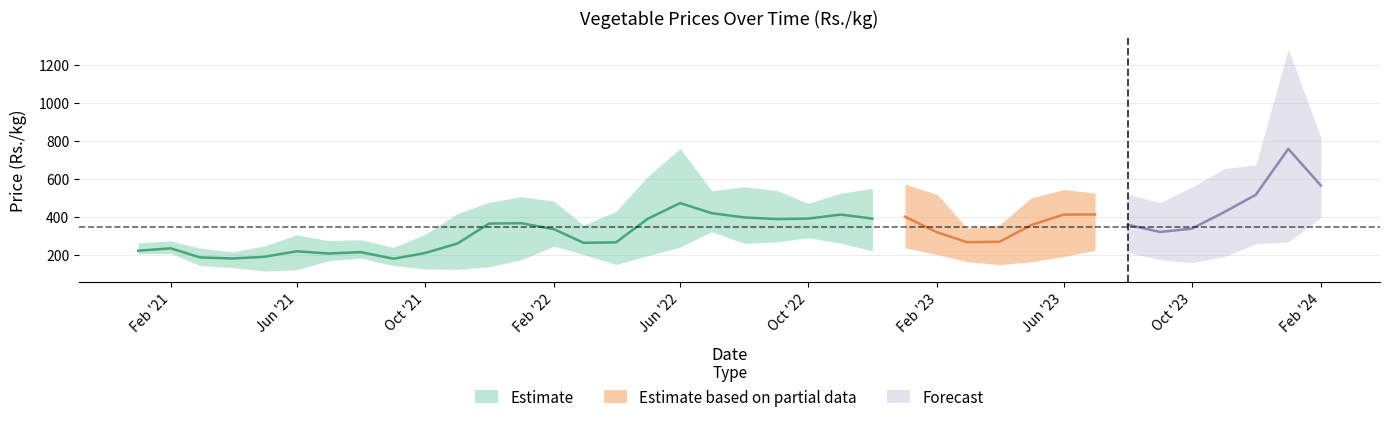

At how many categories does at least one series exceed 977?

1